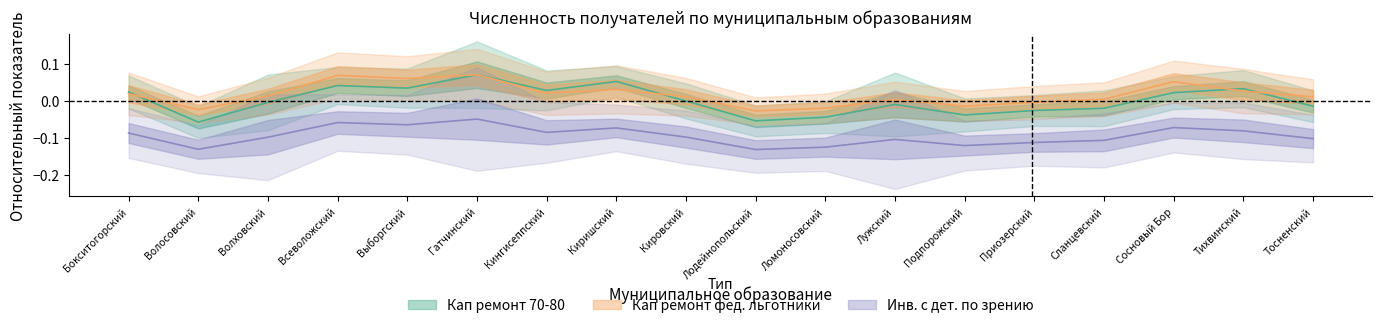

What is the label of the 3rd point from the right?

Сосновый Бор